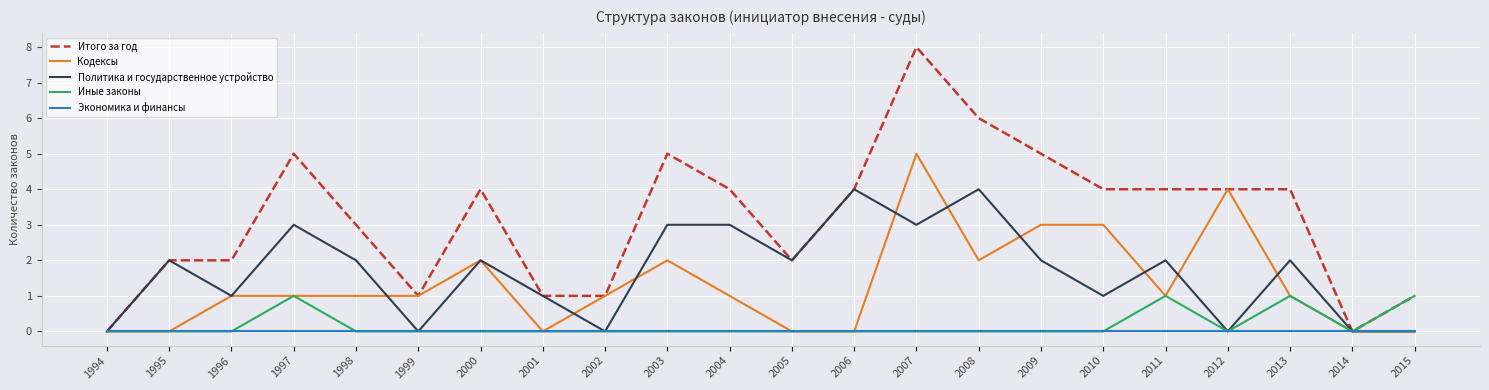

What is the total value across all series at 1997?

10